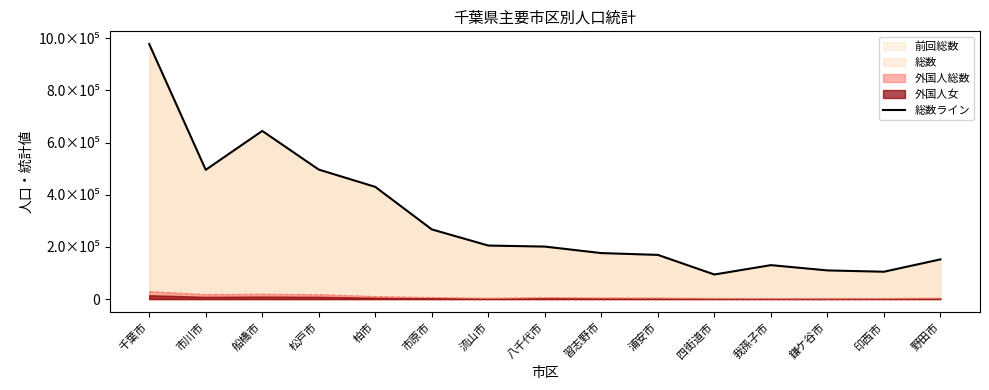

Reading left to right, extract all data points from this chart.

977306	495402	644443	496350	430096	267074	205210	201240	176311	169407	94278	130159	109916	104888	152204